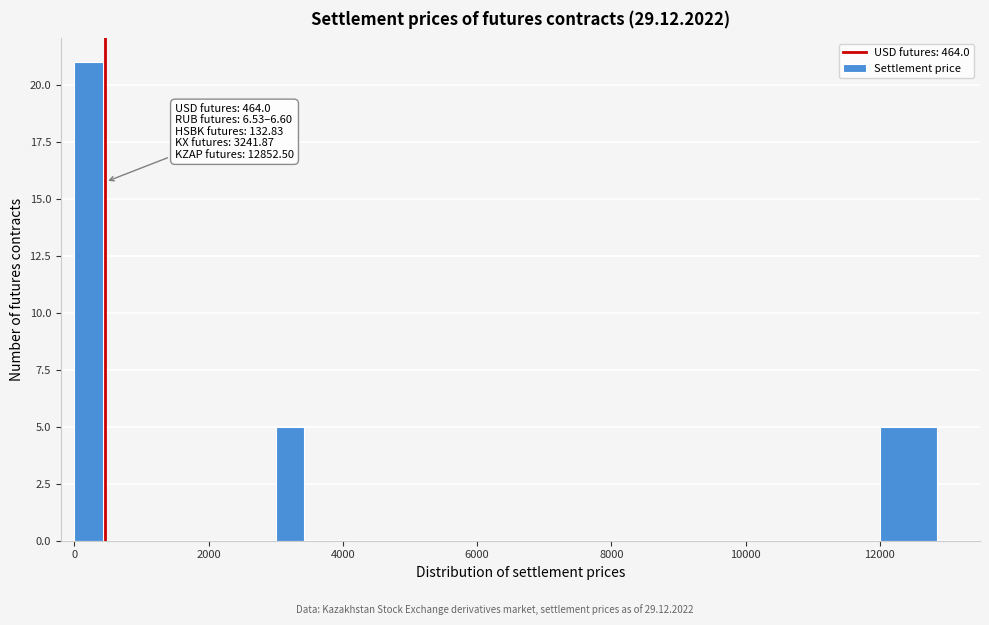

Read against the x-axis, roughly where is the centre of the tallest bar?

200